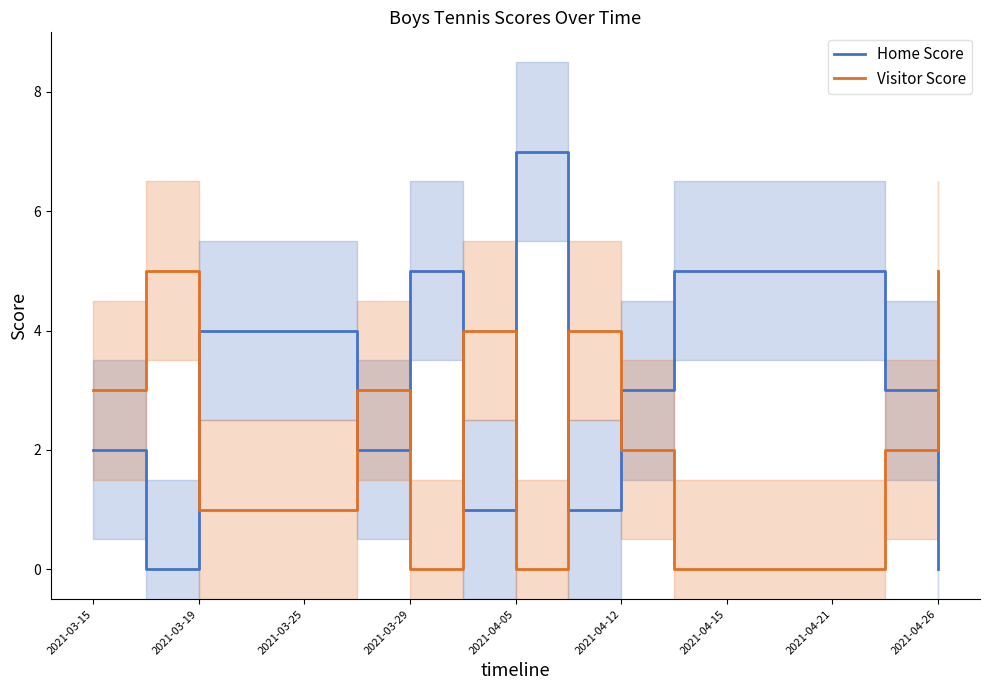

True or false: Home Score has more than 0 interior local peaks.

True